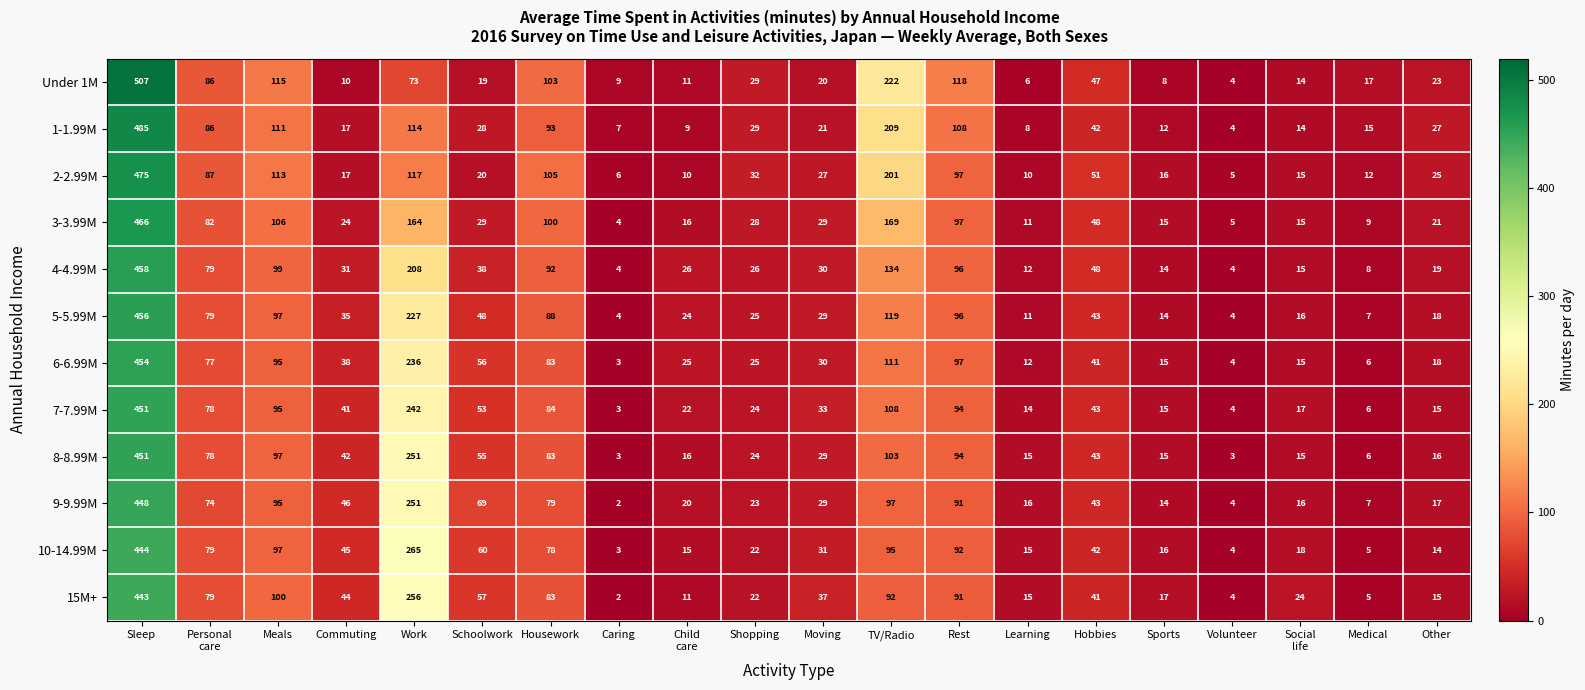

Where is 10-14.99M nearest to the value 223?

Work